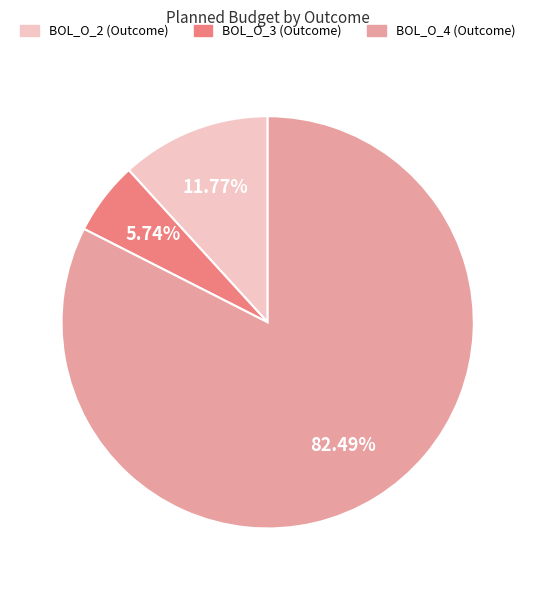

What percentage is the BOL_O_2 (Outcome) slice, to the nearest percent?

12%